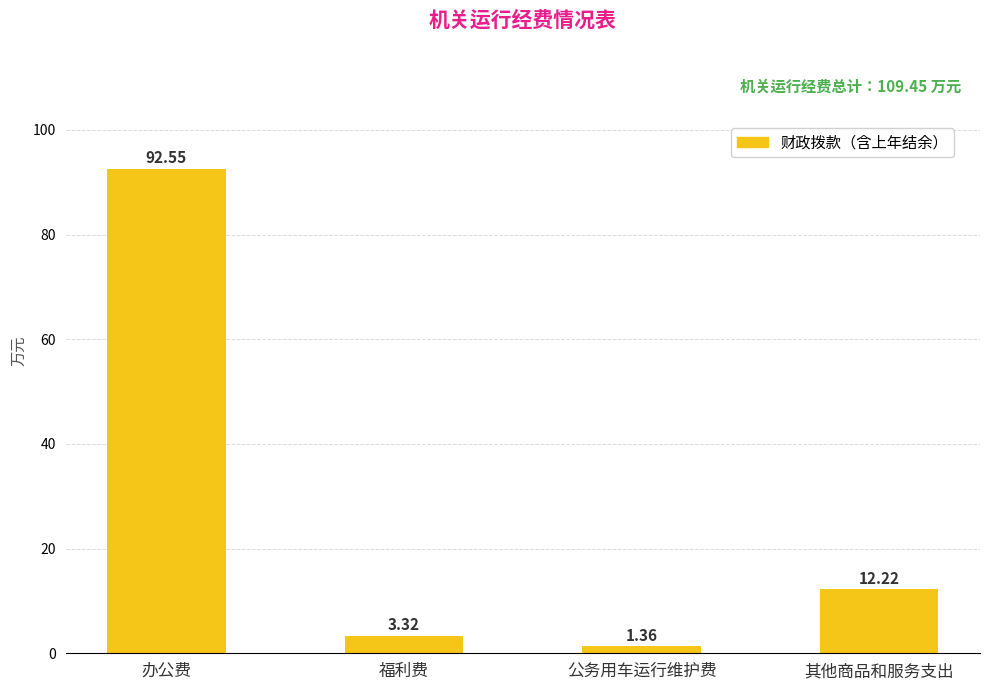

List the labels in order of value, largest first.

办公费, 其他商品和服务支出, 福利费, 公务用车运行维护费